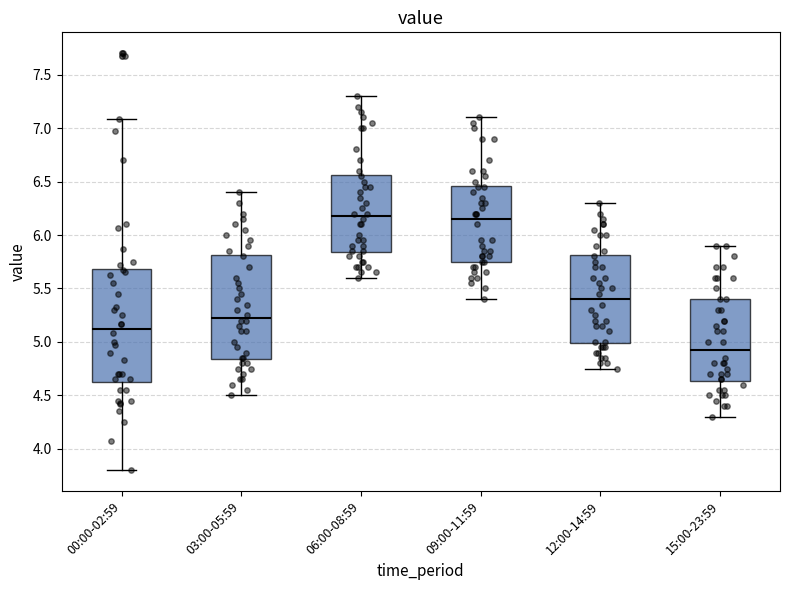

Which box's median line is the lowest?

15:00-23:59